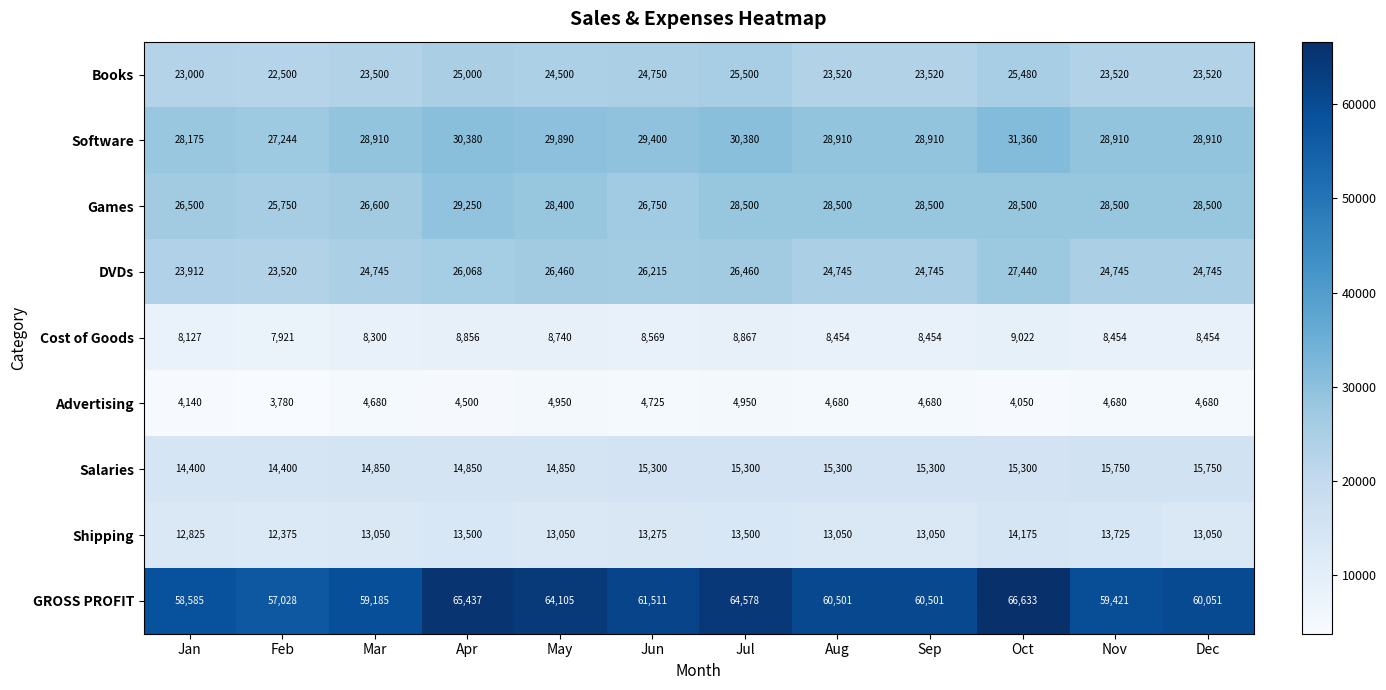

What is the maximum value shown in the chart?

66633